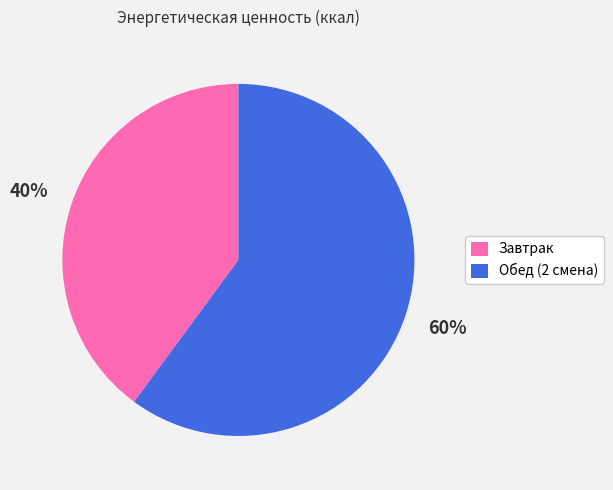

Is there any slice that represents more than half of the pie?

Yes